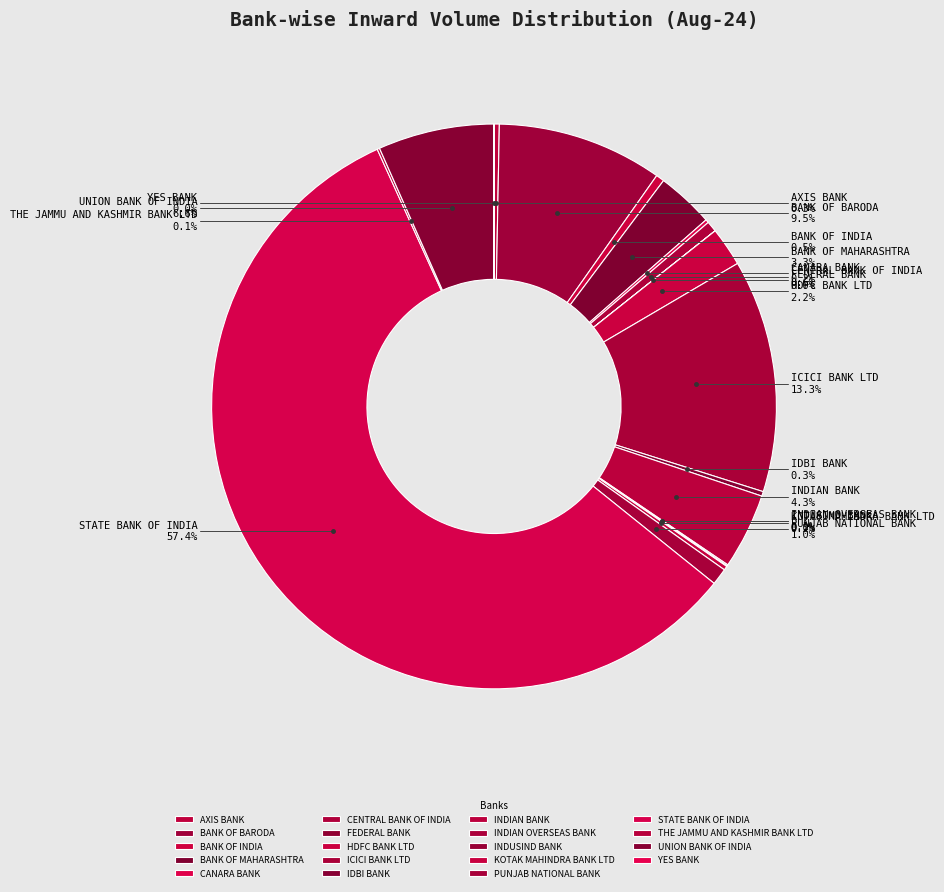

Is STATE BANK OF INDIA the majority of the pie?

Yes